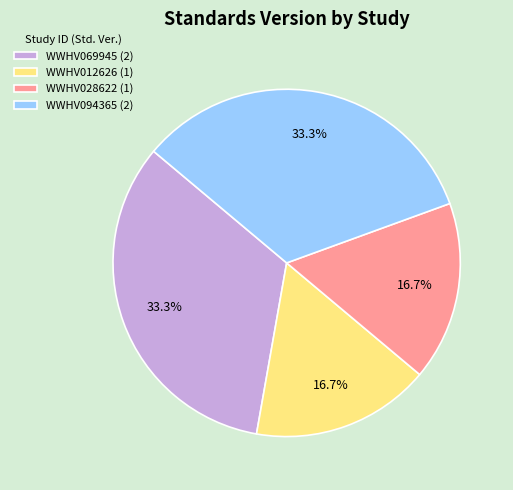

Between WWHV094365 (2) and WWHV028622 (1), which is larger?

WWHV094365 (2)